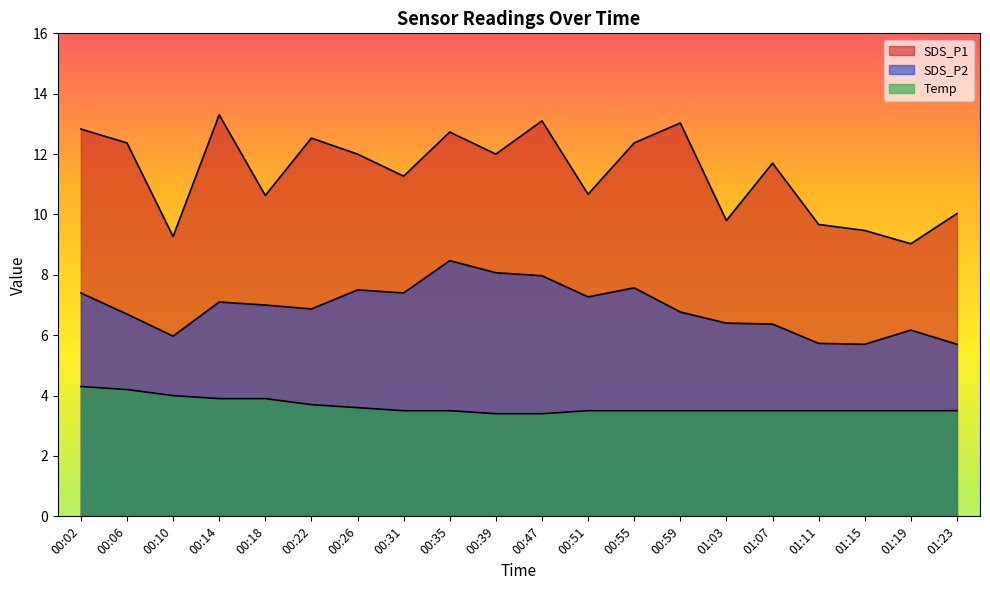

True or false: Temp and SDS_P2 intersect in this chart.

False